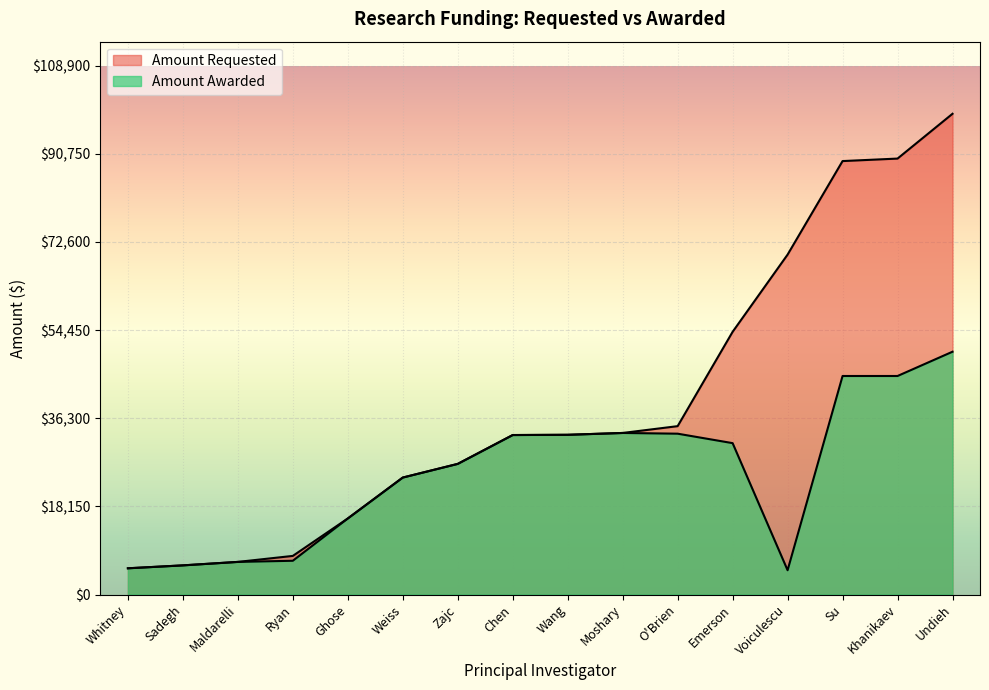

True or false: Amount Requested and Amount Awarded intersect in this chart.

False